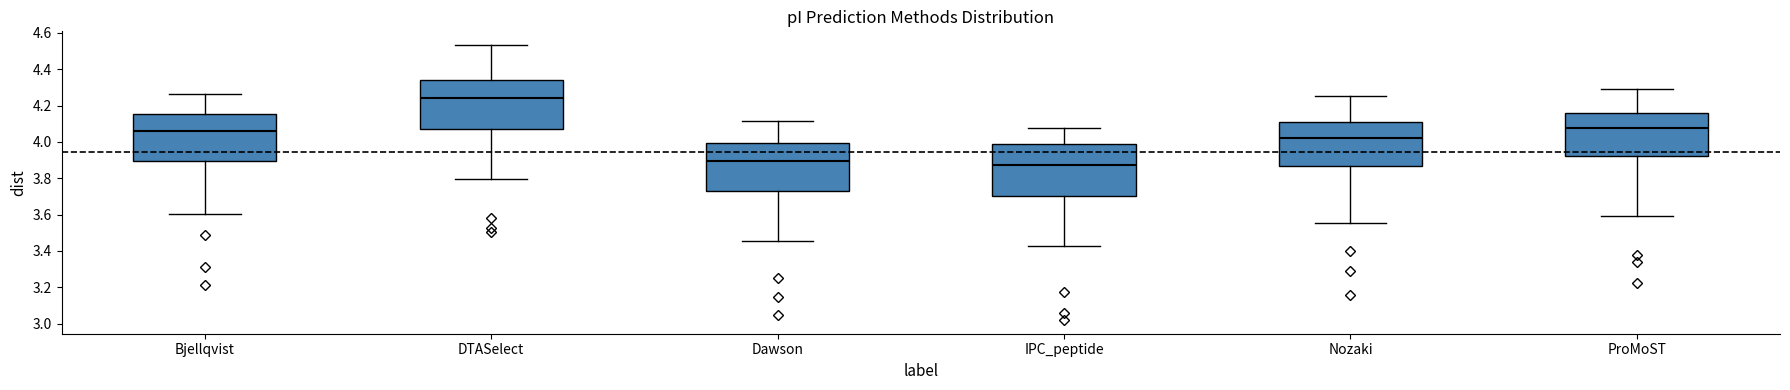

Which box's median line is the highest?

DTASelect